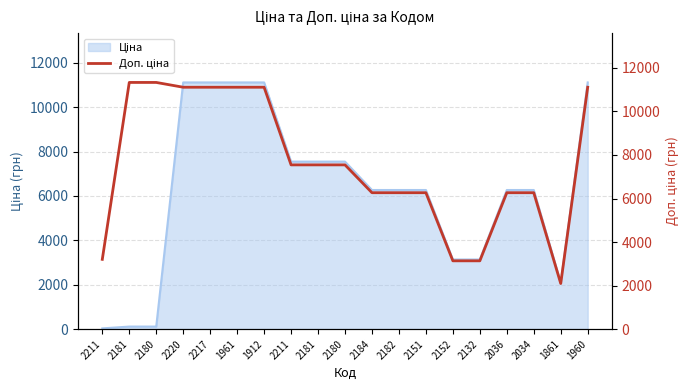

Read the value at 2181.

11334.0